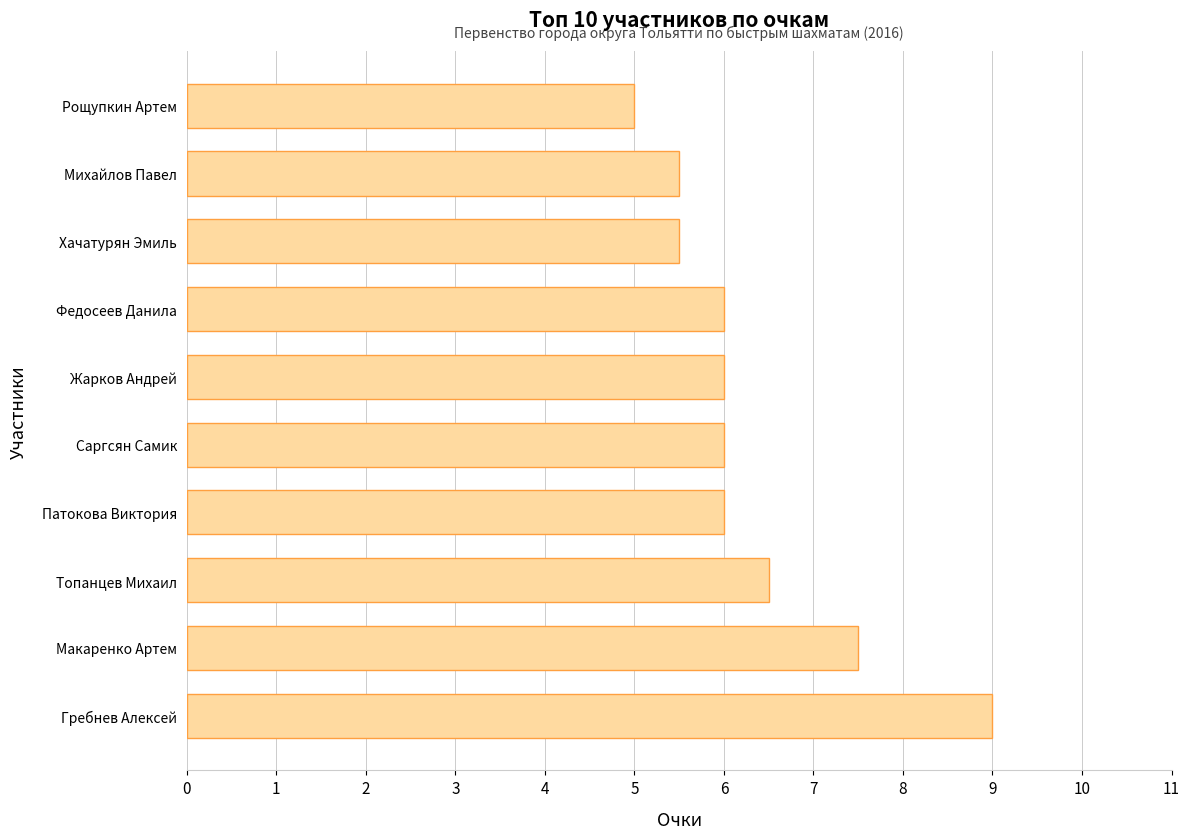

What is the minimum value shown in the chart?

5.0